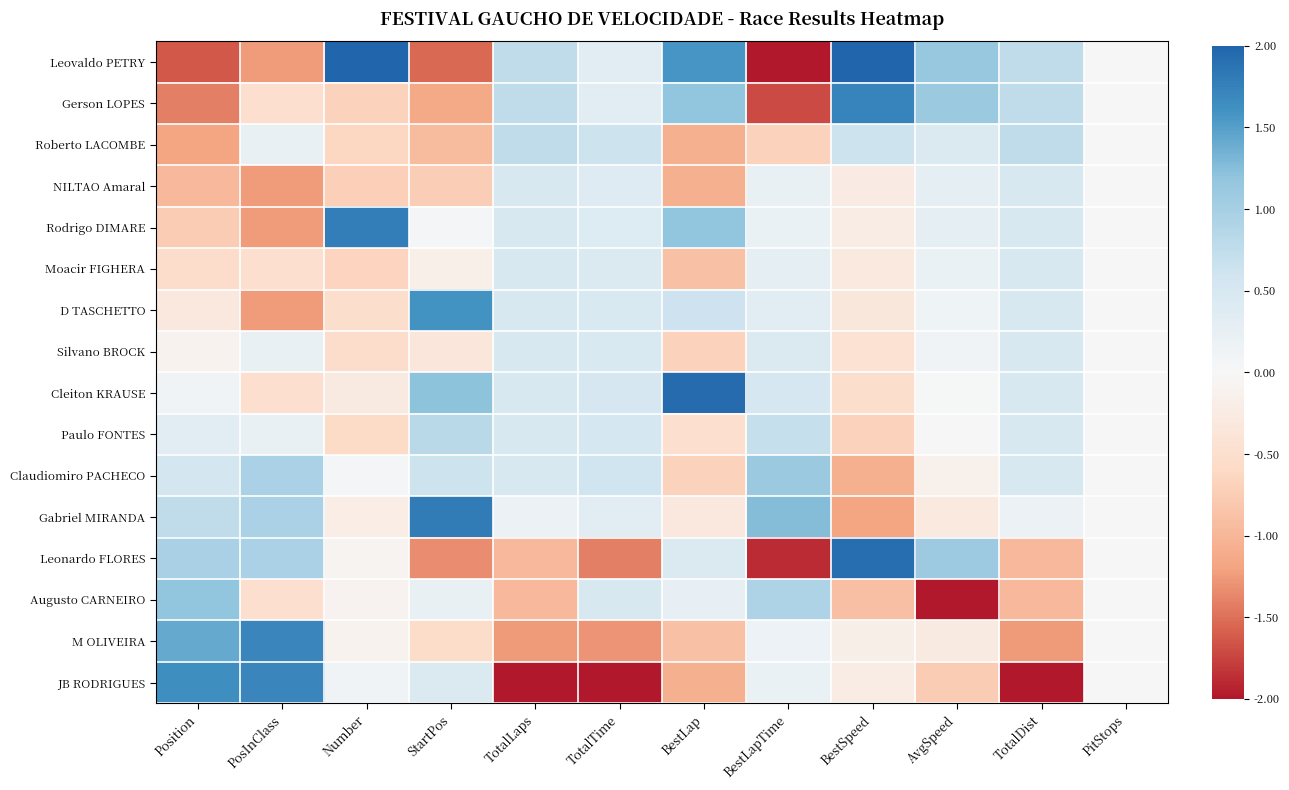

How many data points does each series have?

12